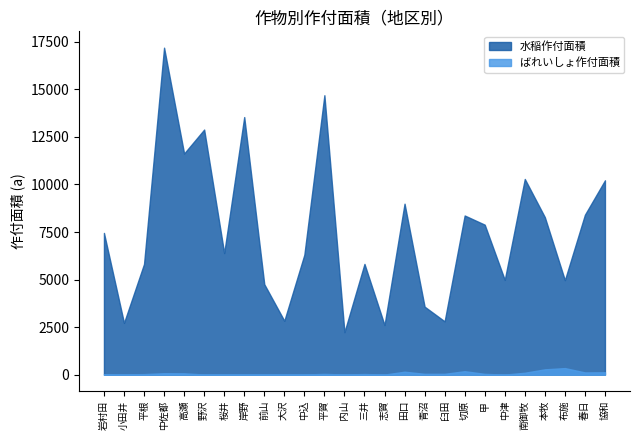

What is the label of the 10th point from the left?

大沢